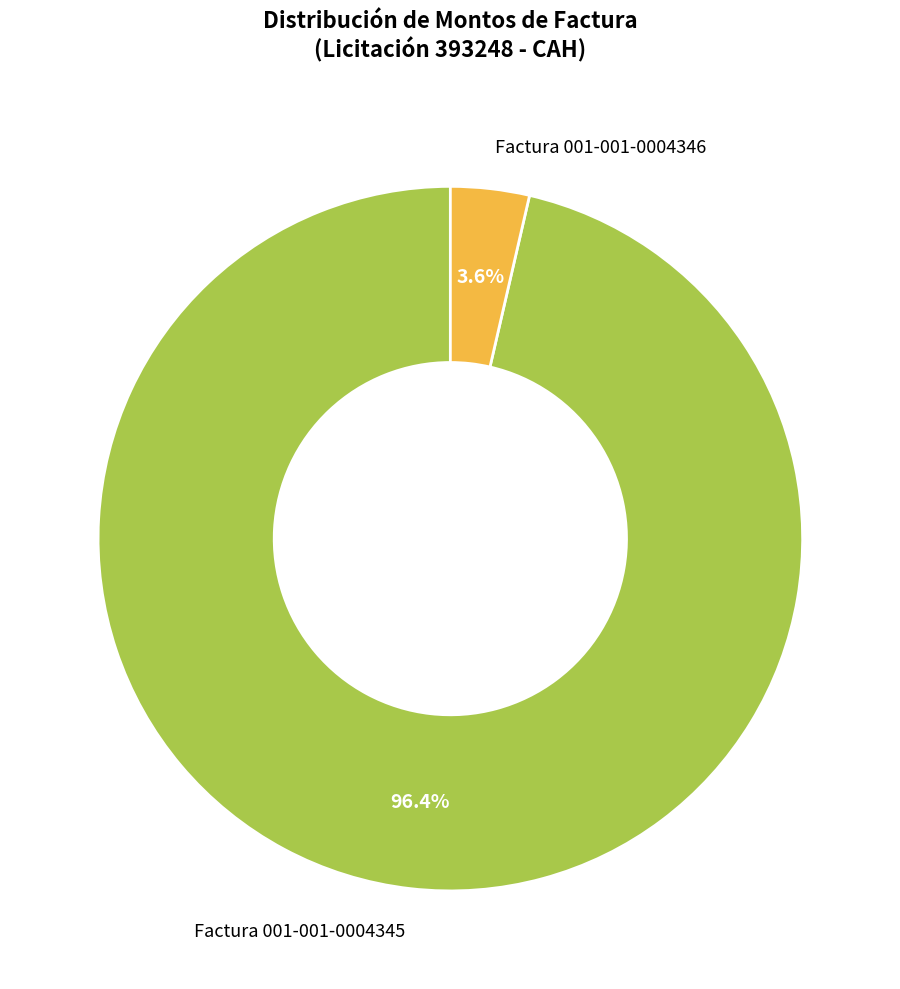

To the nearest percent, what is the difference between the largest and smallest slice percentages?

93%